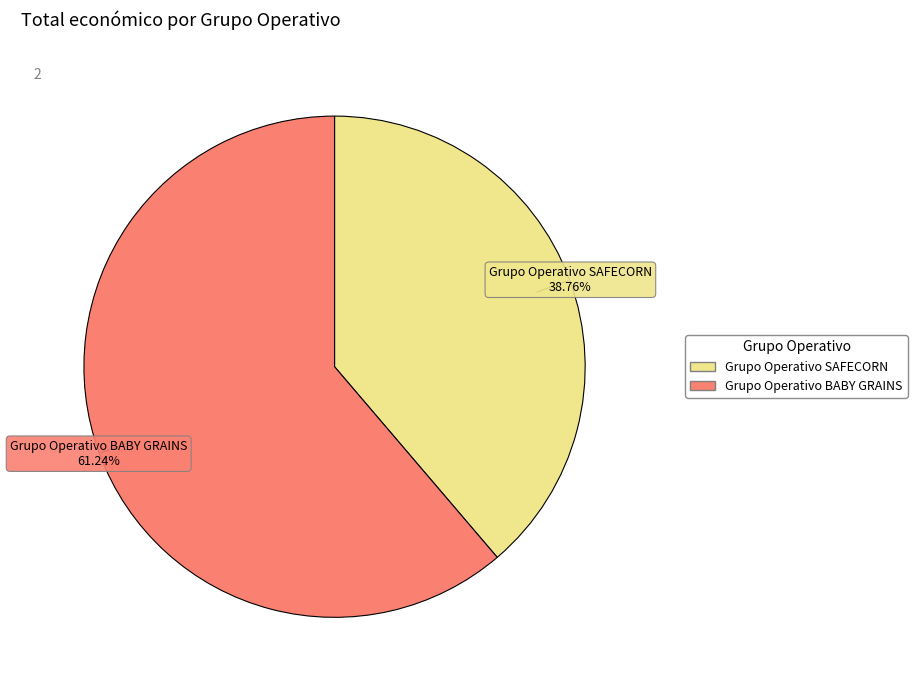

To the nearest percent, what is the difference between the Grupo Operativo SAFECORN and Grupo Operativo BABY GRAINS slice percentages?

22%